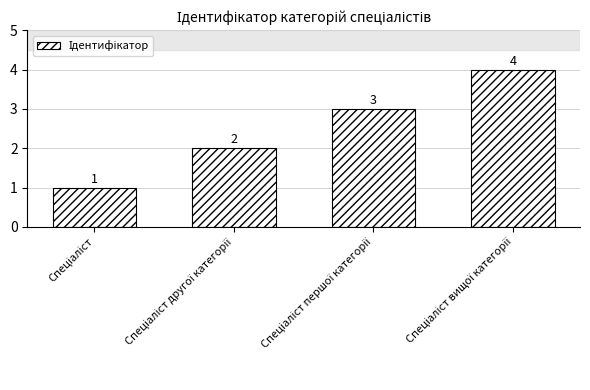

How many distinct data groups are displayed?

1